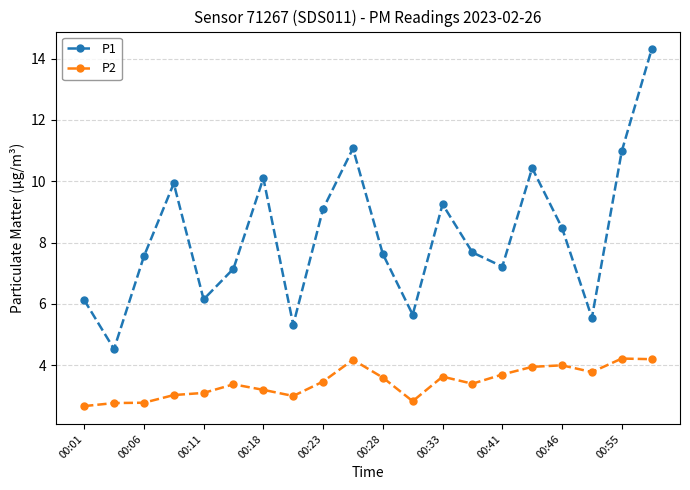

True or false: P1 and P2 cross at least once.

False